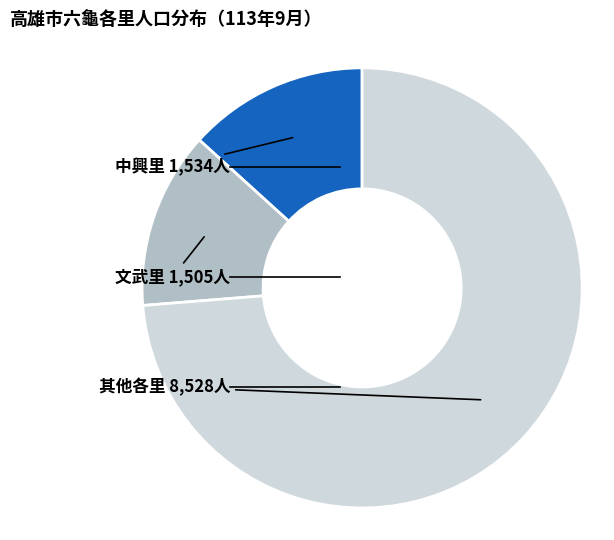

Is there any slice that represents more than half of the pie?

Yes